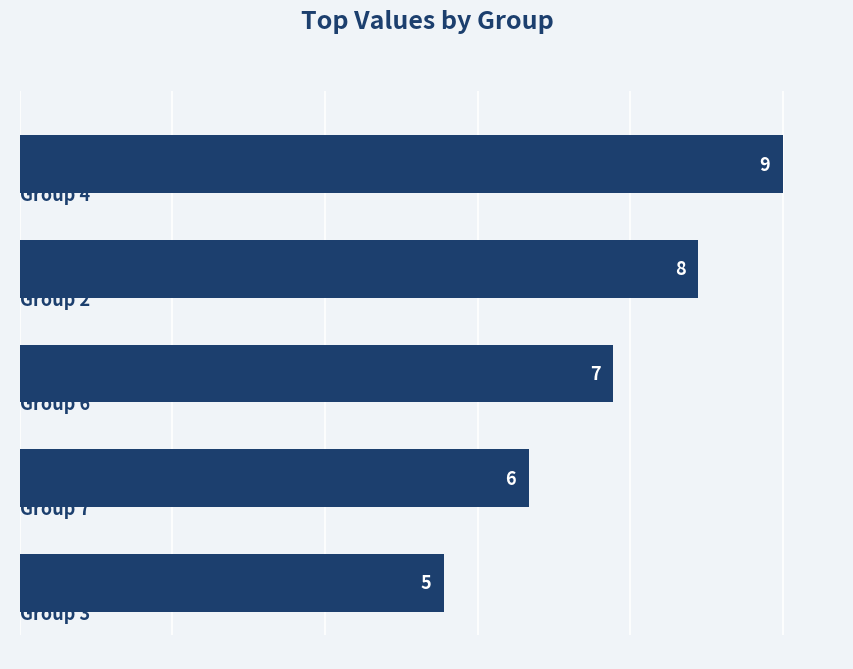

What is the average value?

7